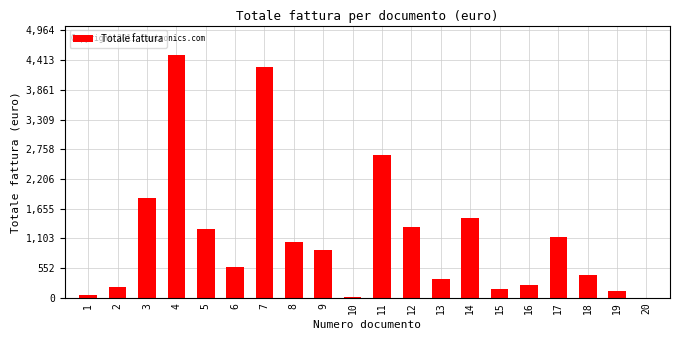

What is the difference between the values at 12 and 11?

1349.8